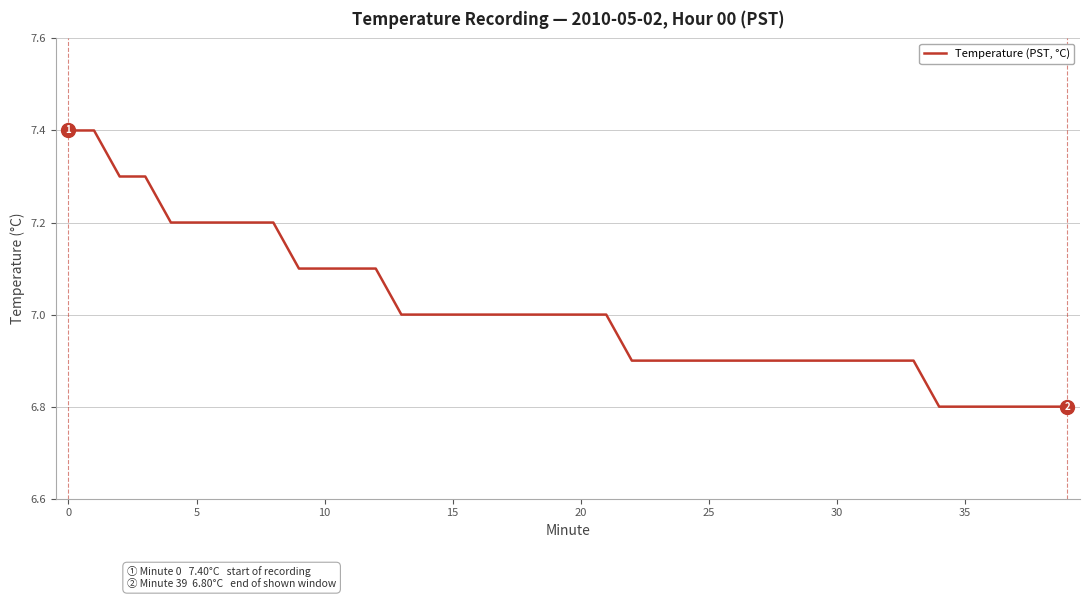

Does the chart display data point markers on the line(s)?

No